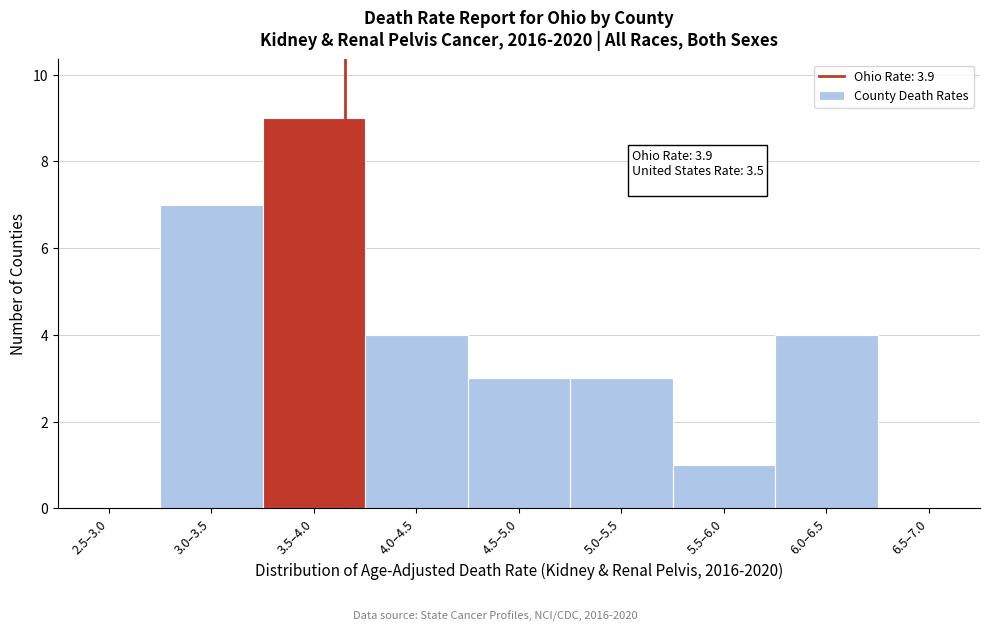

Reading left to right, what are all the values shown in this chart?

2.5–3.0=0	3.0–3.5=7	3.5–4.0=9	4.0–4.5=4	4.5–5.0=3	5.0–5.5=3	5.5–6.0=1	6.0–6.5=4	6.5–7.0=0